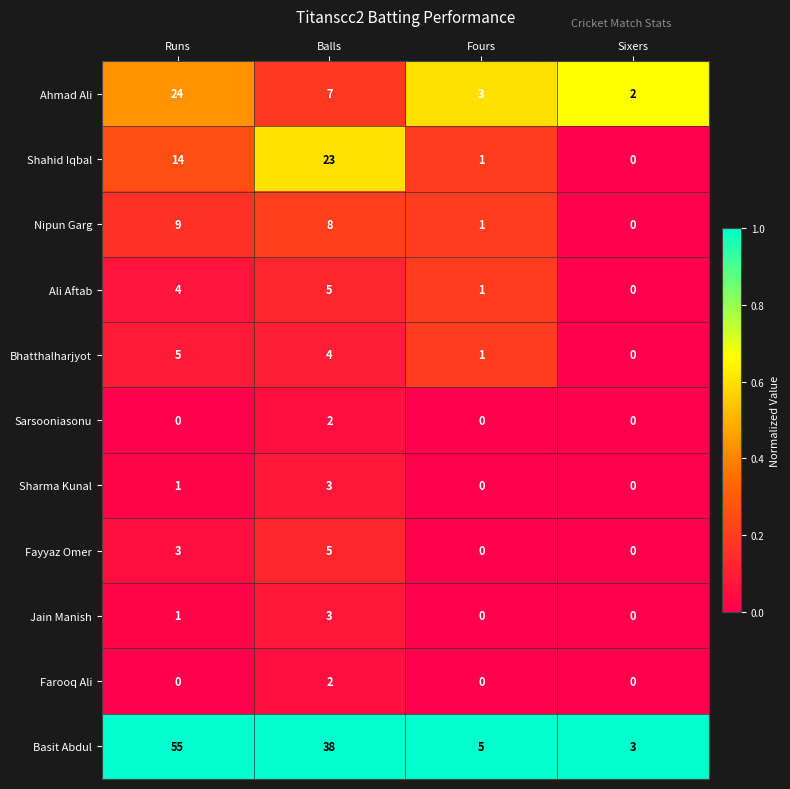

What is the sum of the Ahmad Ali values at Sixers and Balls?

9